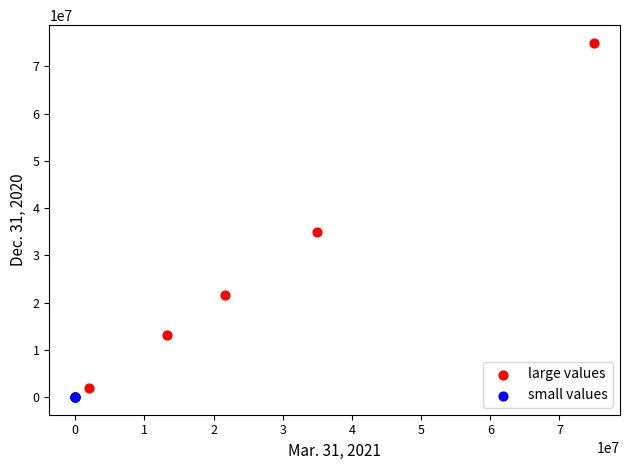

Which series reaches the minimum Y coordinate?

small values